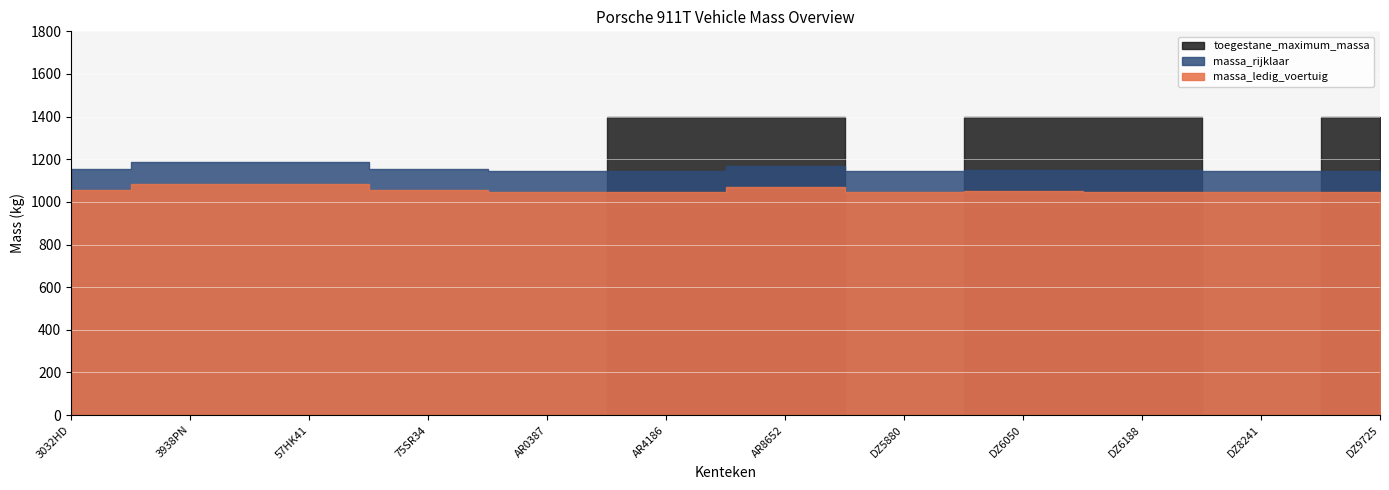

What is the label of the 12th point from the left?

DZ9725